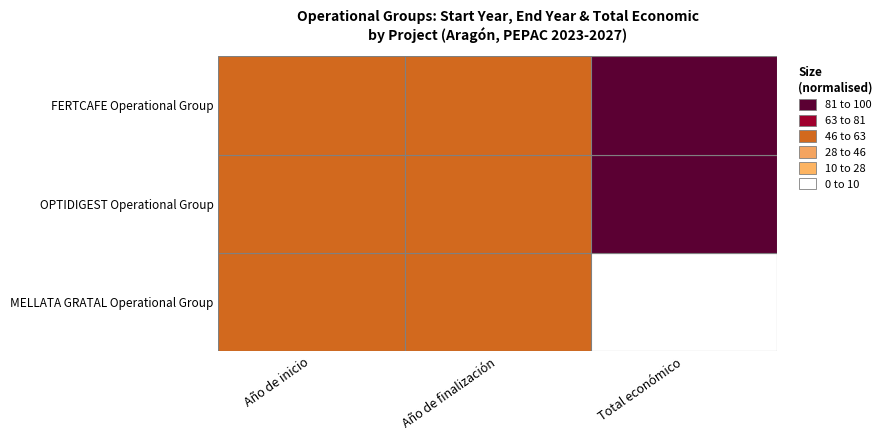

The OPTIDIGEST Operational Group series shows 3155 at MELLATA GRATAL Operational Group. True or false?

False